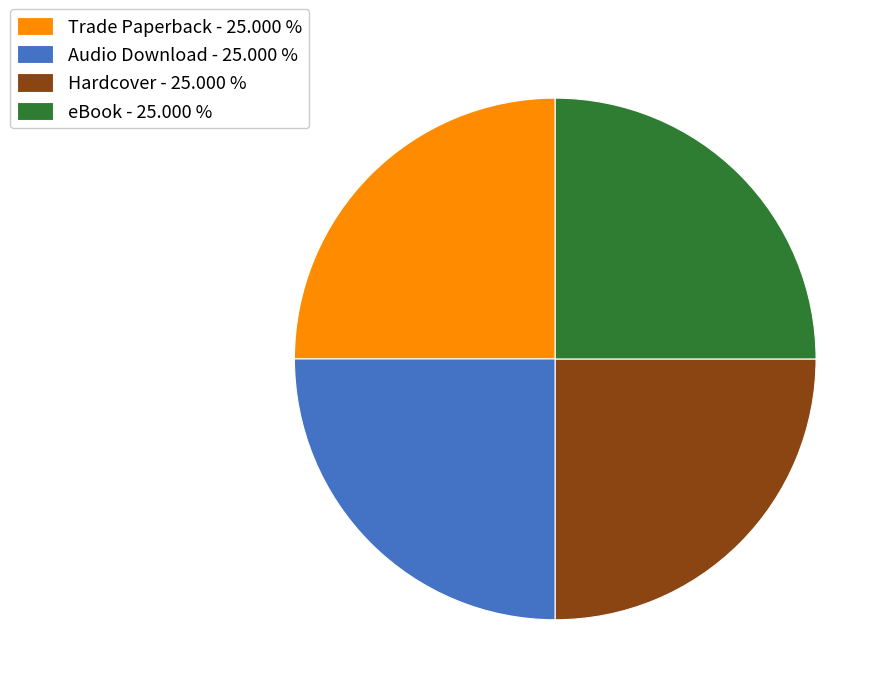

Is it true that Trade Paperback is 13% of the pie?

False